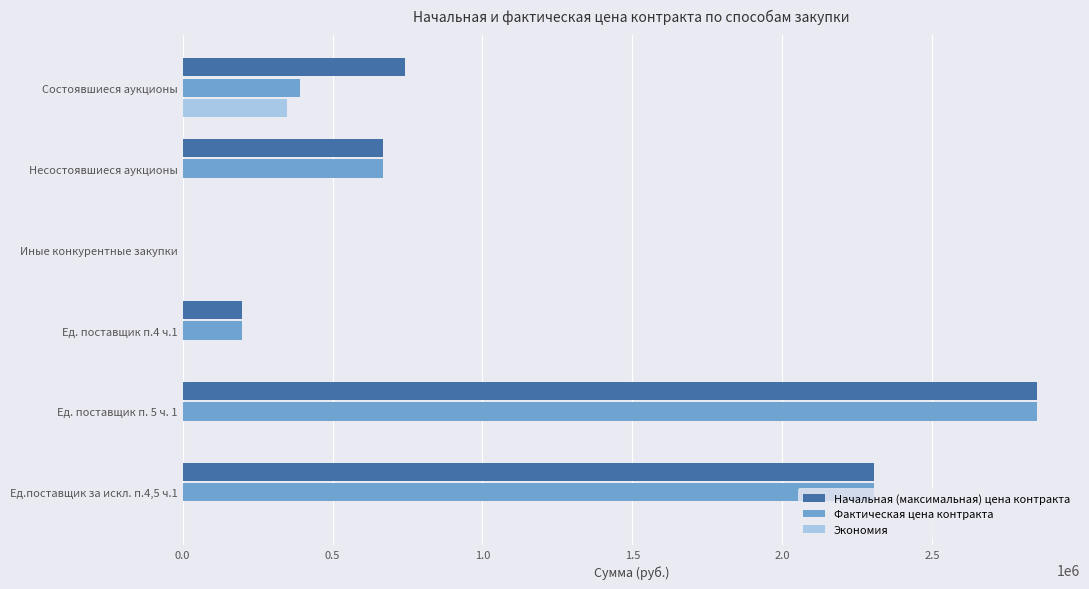

What is the sum of all Начальная (максимальная) цена контракта values?

6763842.0